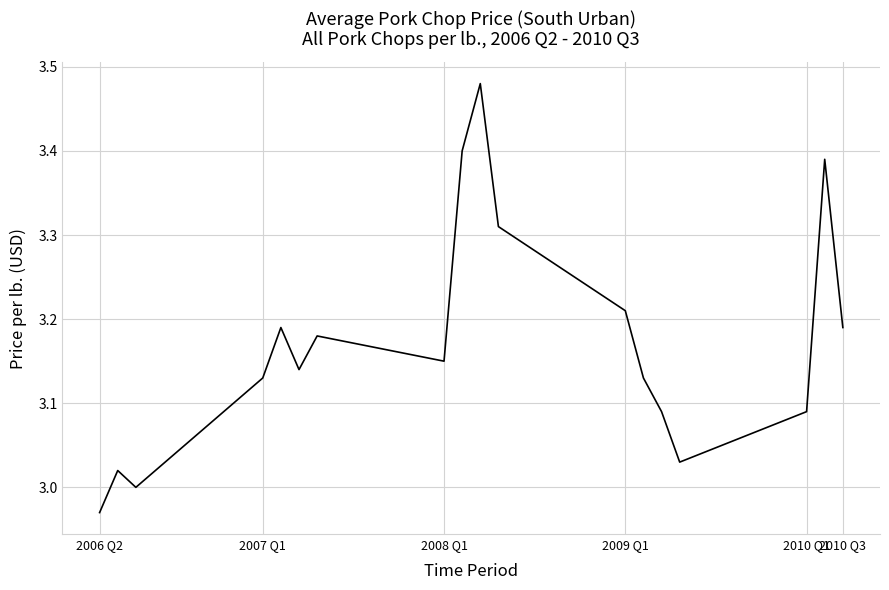

How many lines are shown in the chart?

1